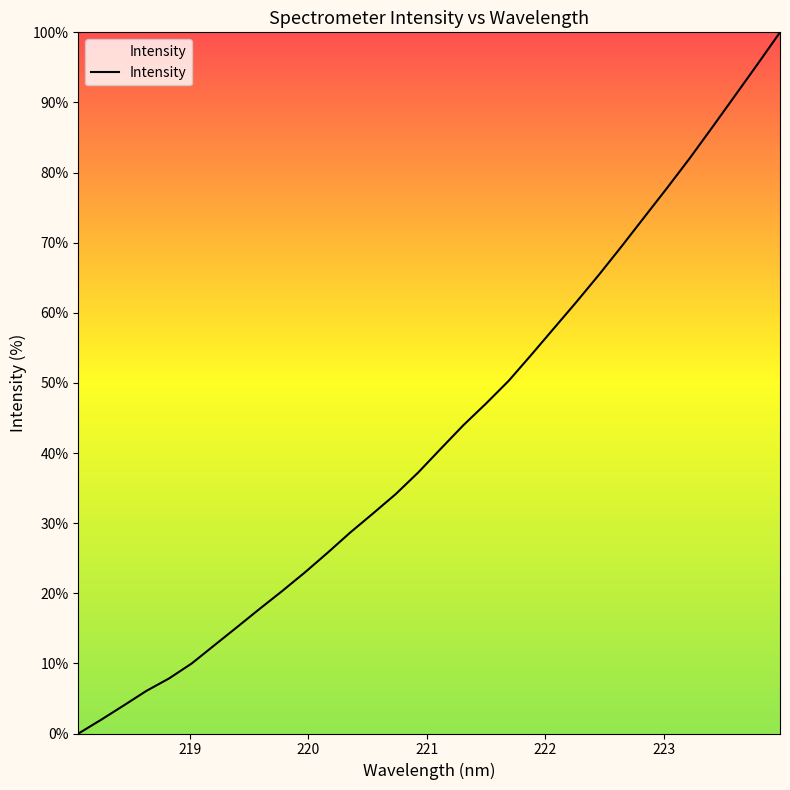

Count the number of values greater than 40.

16